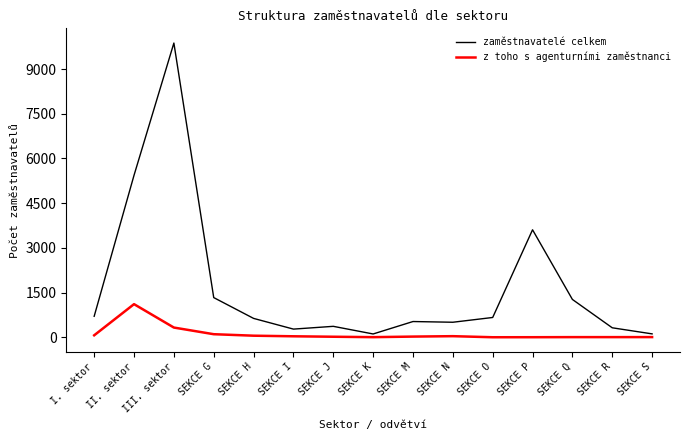

Rank the series by their average value, from lowest to highest.

z toho s agenturními zaměstnanci, zaměstnavatelé celkem